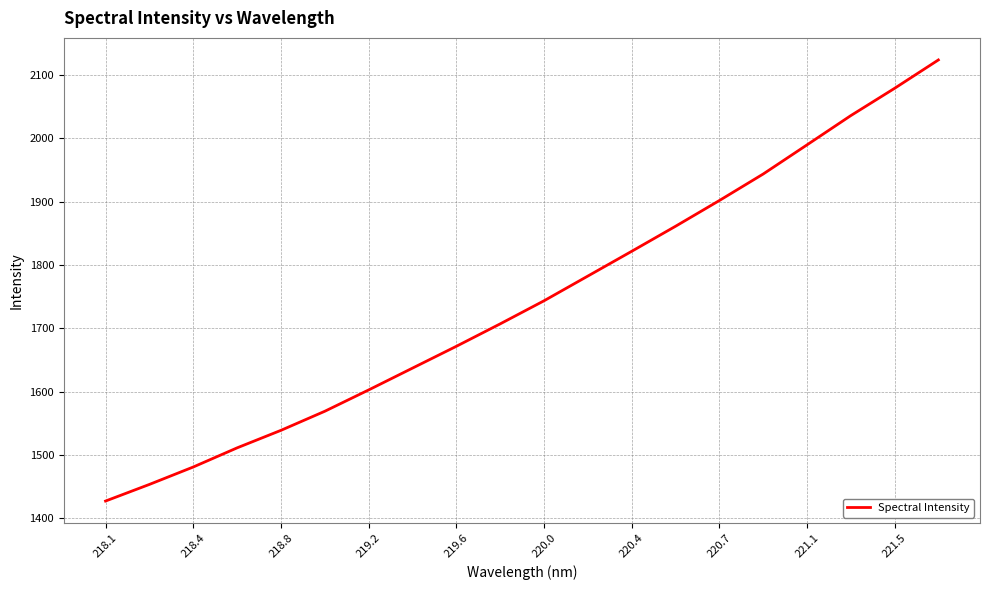

What is the maximum value shown in the chart?

2124.2